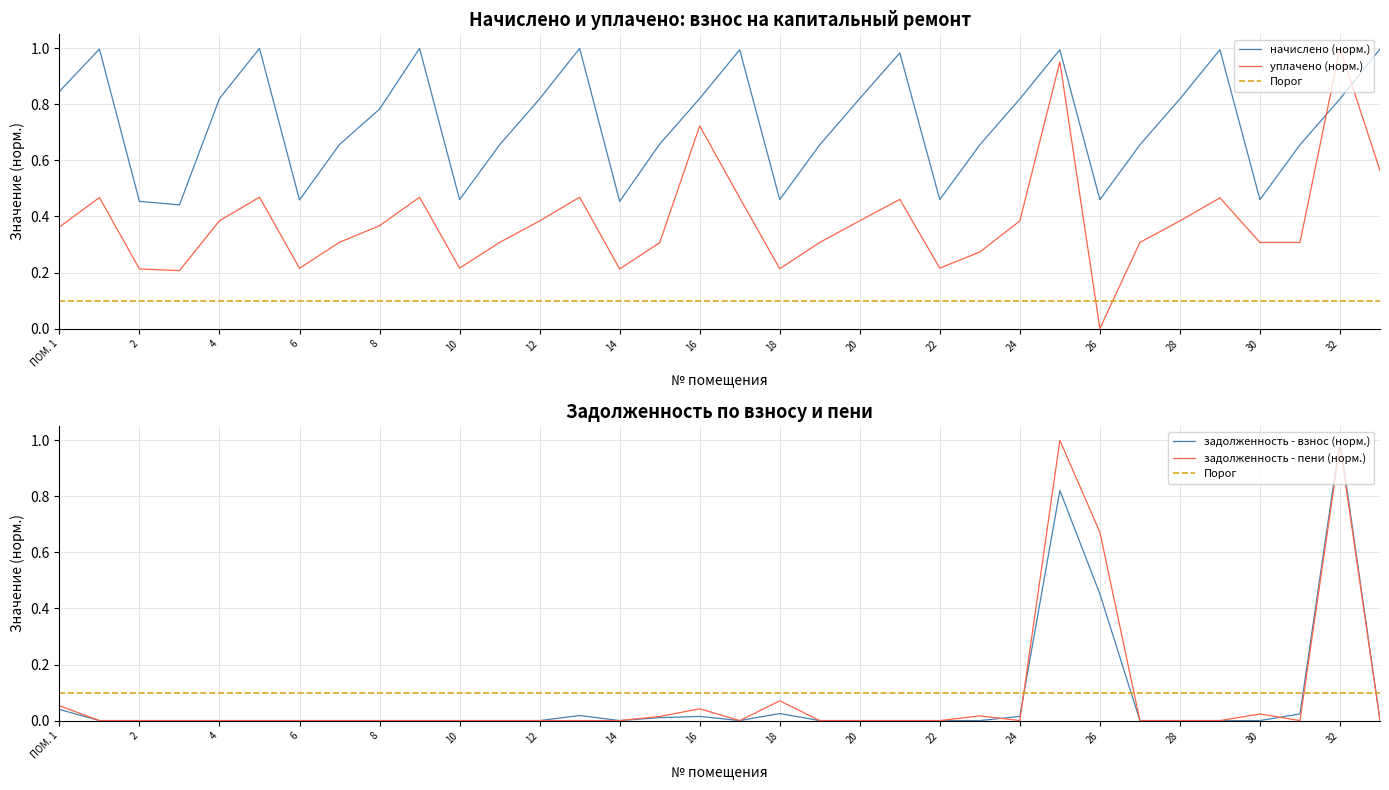

How many intersections are there between задолженность (пени) and задолженность (взнос)?

3